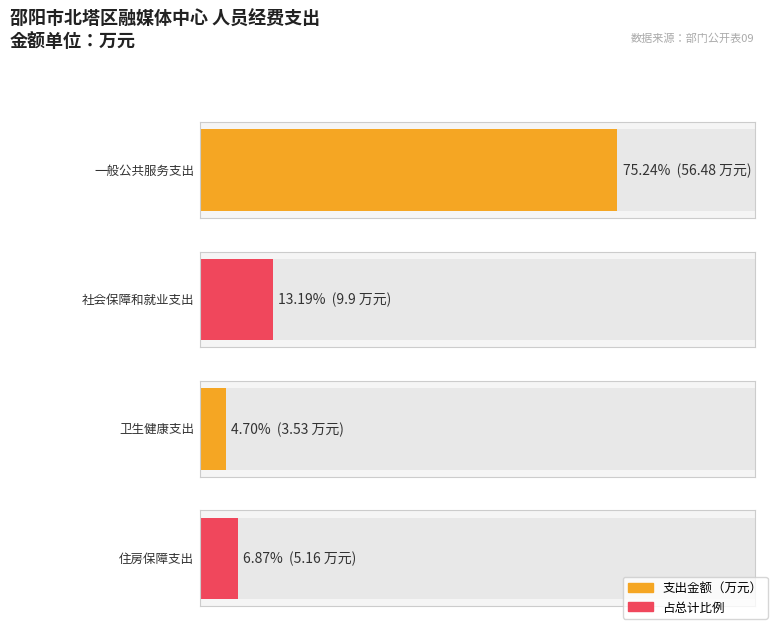

Where is the data nearest to the value 30?

社会保障和就业支出